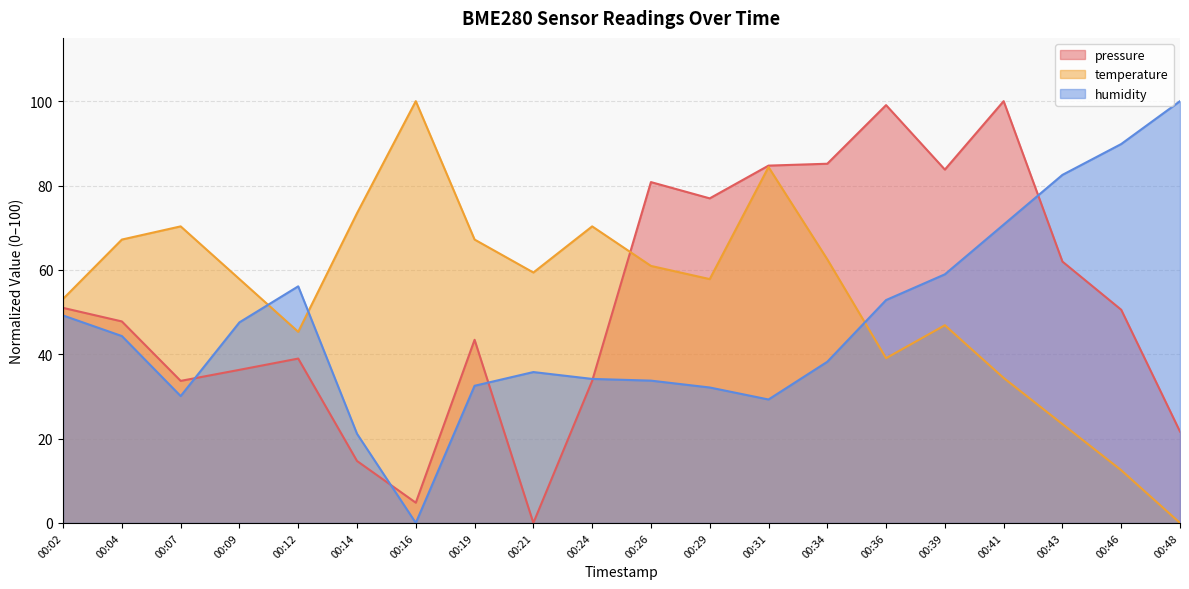

Reading left to right, what are all the values shown in this chart?

pressure: 00:02=51.0	00:04=47.8	00:07=33.7	00:09=36.3	00:12=39.0	00:14=14.7	00:16=4.8	00:19=43.4	00:21=0.0	00:24=33.7	00:26=80.8	00:29=77.0	00:31=84.7	00:34=85.2	00:36=99.1	00:39=83.8	00:41=100.0	00:43=62.0	00:46=50.5	00:48=21.7
temperature: 00:02=53.1	00:04=67.2	00:07=70.3	00:09=57.8	00:12=45.3	00:14=73.4	00:16=100.0	00:19=67.2	00:21=59.4	00:24=70.3	00:26=60.9	00:29=57.8	00:31=84.4	00:34=62.5	00:36=39.1	00:39=46.9	00:41=34.4	00:43=23.4	00:46=12.5	00:48=0.0
humidity: 00:02=49.2	00:04=44.3	00:07=30.1	00:09=47.6	00:12=56.1	00:14=21.1	00:16=0.0	00:19=32.5	00:21=35.8	00:24=34.1	00:26=33.7	00:29=32.1	00:31=29.3	00:34=38.2	00:36=52.8	00:39=58.9	00:41=70.7	00:43=82.5	00:46=89.8	00:48=100.0